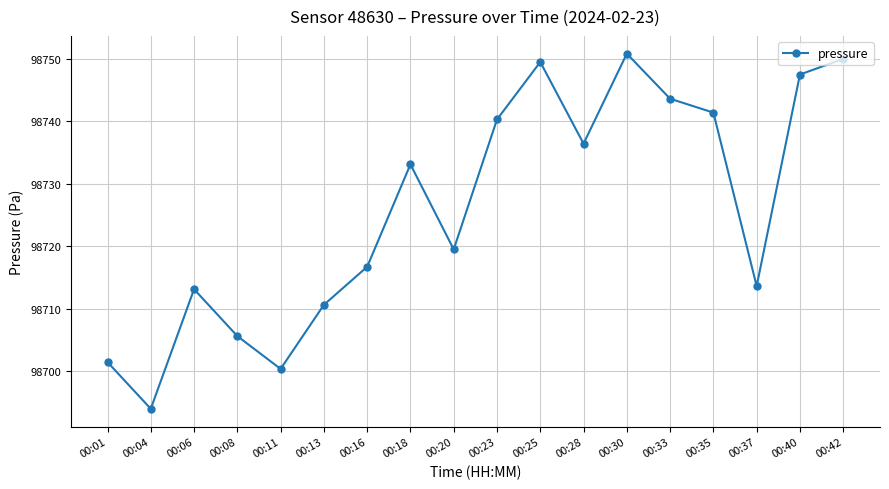

What is the difference between the second highest and minimum values?

56.0